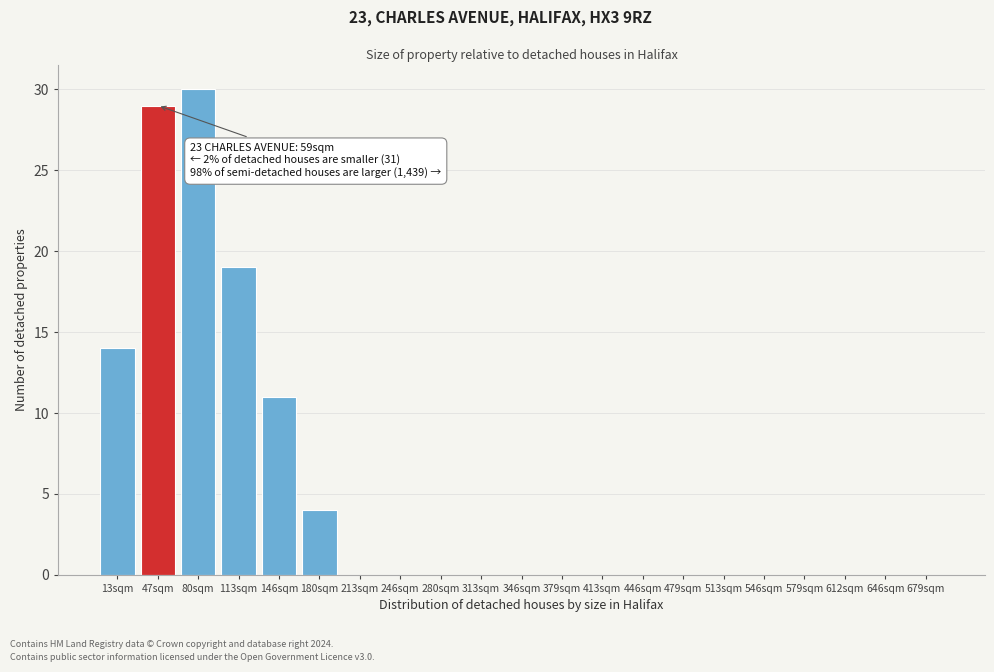

Reading left to right, transcribe all the data shown in this chart.

13sqm=14	47sqm=29	80sqm=30	113sqm=19	146sqm=11	180sqm=4	213sqm=0	246sqm=0	280sqm=0	313sqm=0	346sqm=0	379sqm=0	413sqm=0	446sqm=0	479sqm=0	513sqm=0	546sqm=0	579sqm=0	612sqm=0	646sqm=0	679sqm=0